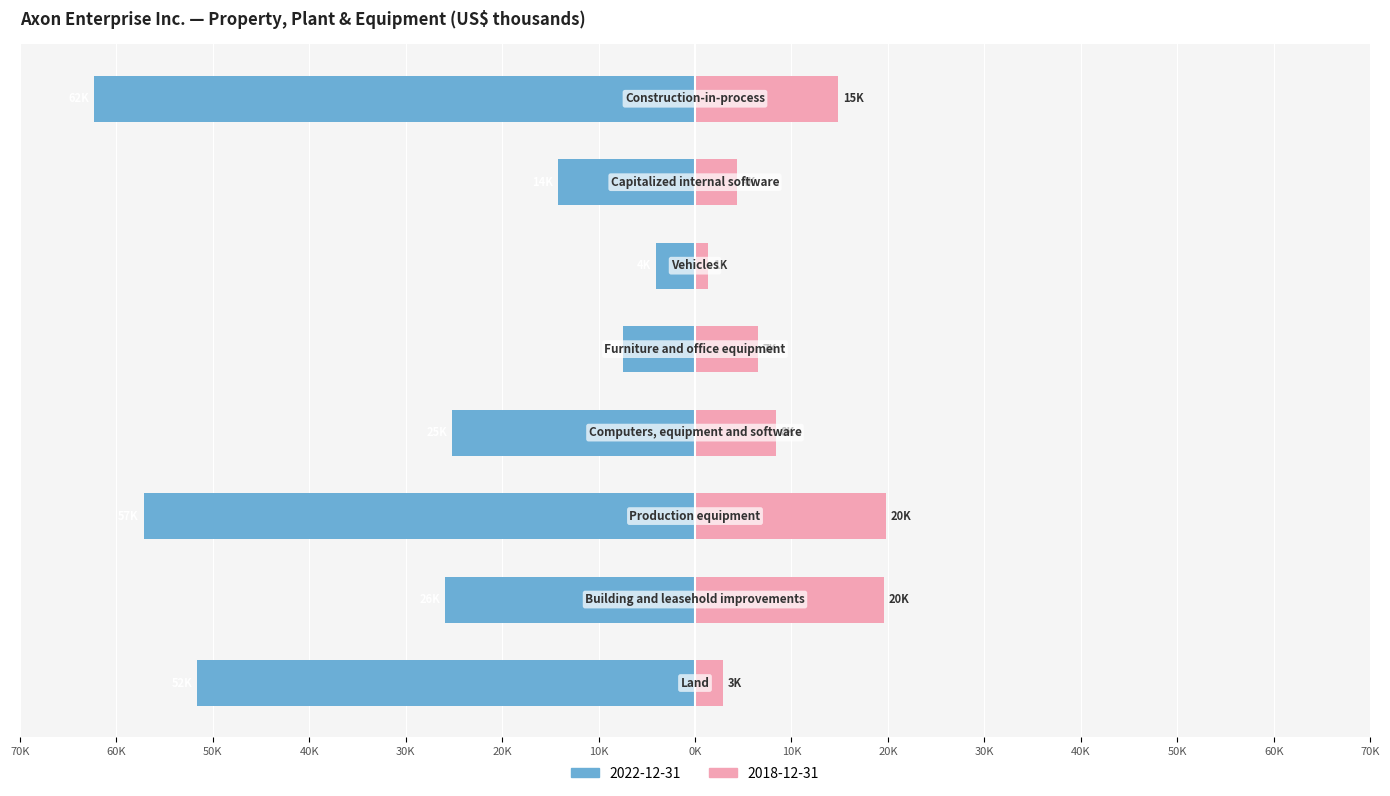

What is the value of the 2018-12-31 bar at the 8th from the left?

14820